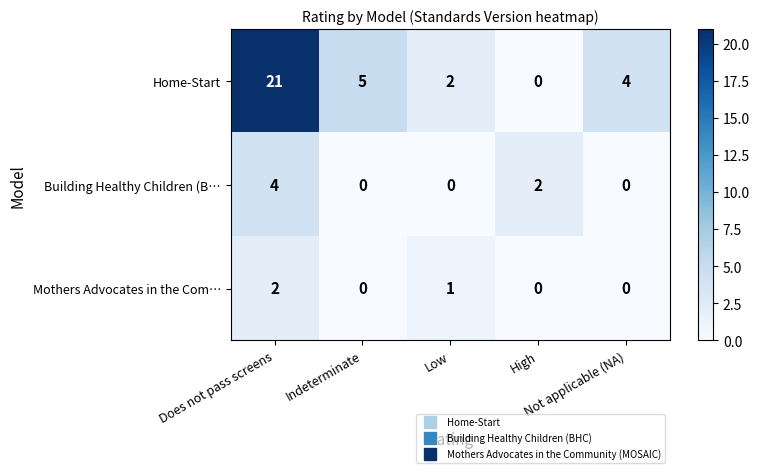

How many Building Healthy Children (B… values are between 0 and 2?

4